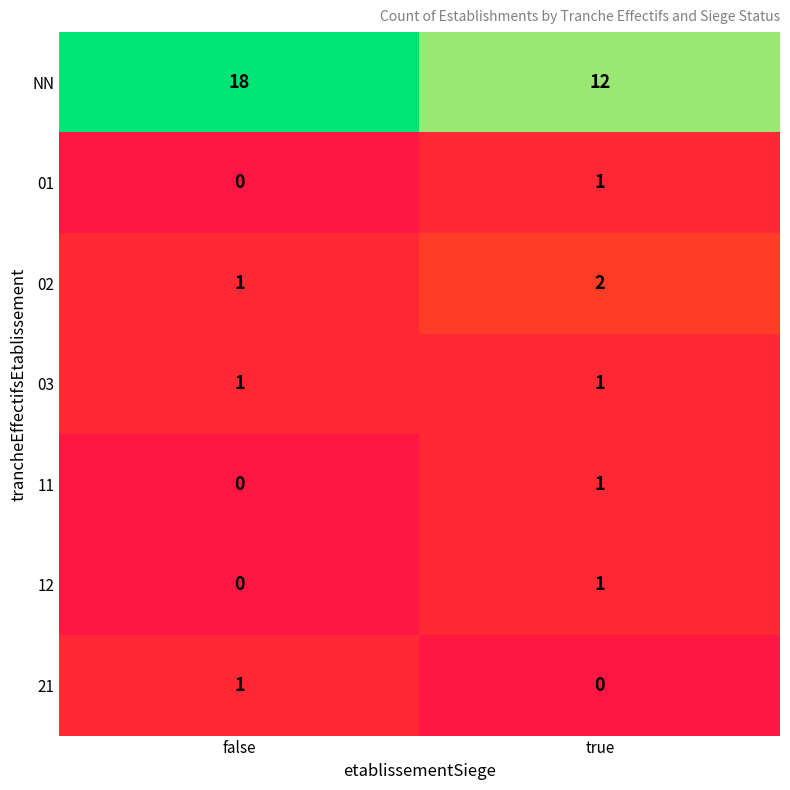

What is the difference between the maximum and minimum values in the NN series?

6